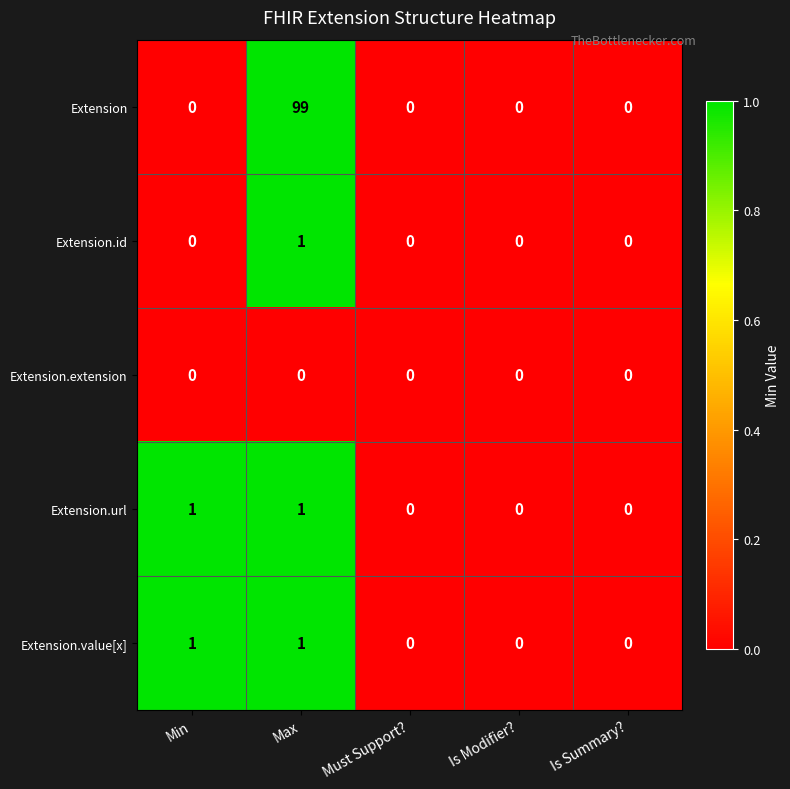

Which series has the largest total across all categories?

Extension